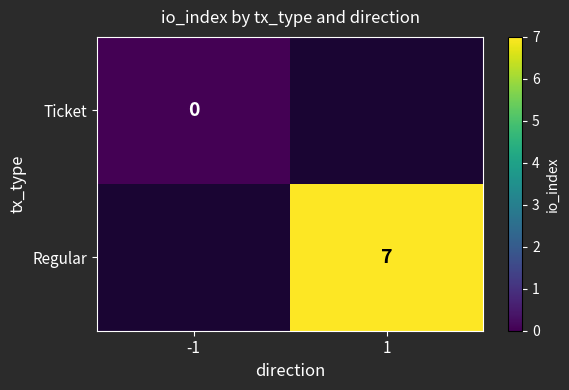

True or false: Regular has a value of 3.9 at 1.

False